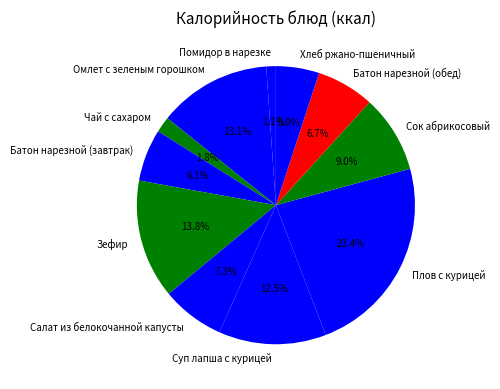

What is the ratio of the value at Суп лапша с курицей to the value at Сок абрикосовый?

1.4